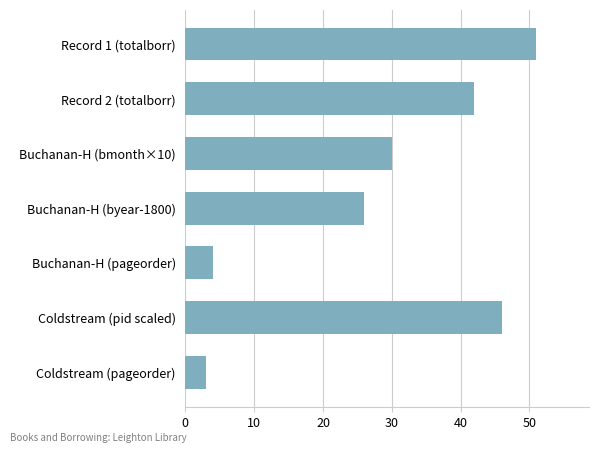

Which has a higher value, Coldstream (pid scaled) or Buchanan-H (byear-1800)?

Coldstream (pid scaled)